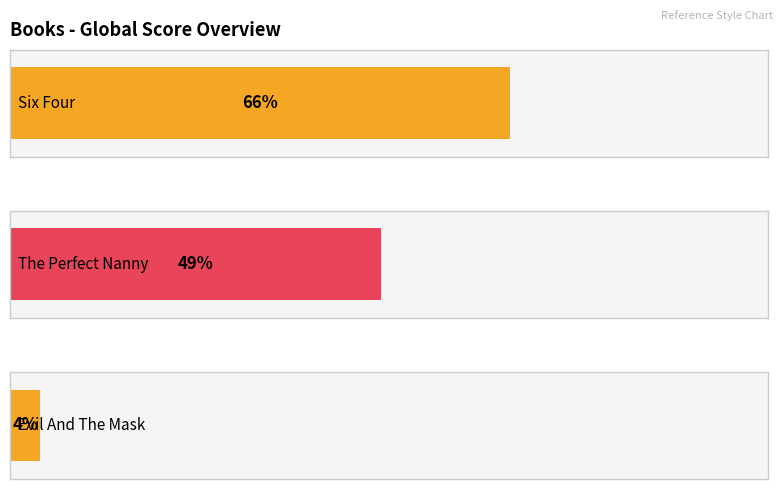

At which label is the value closest to 35?

The Perfect Nanny